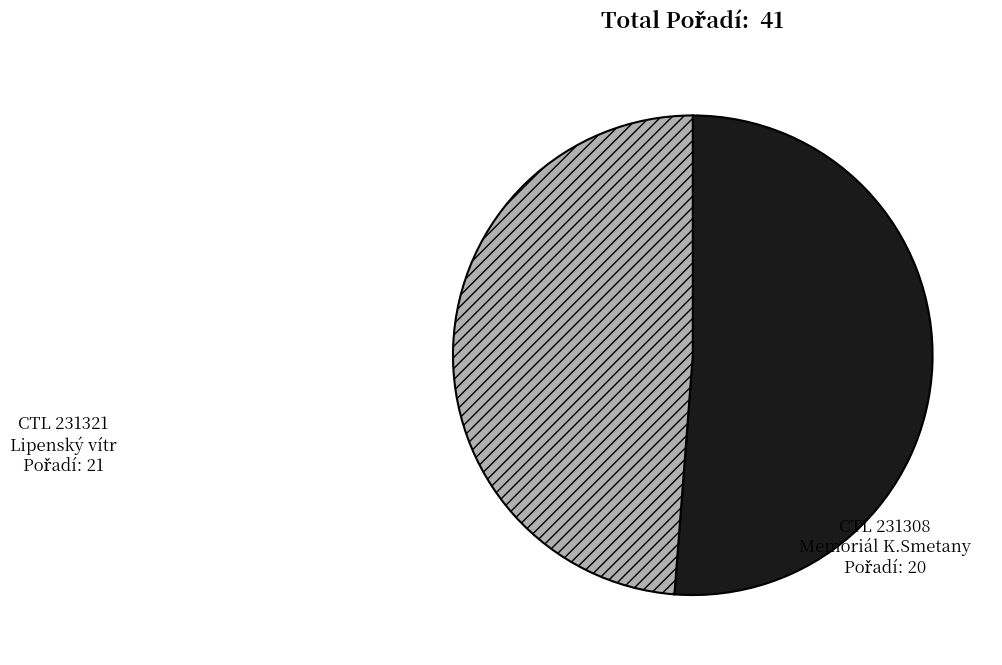

Does any single category account for the majority?

Yes